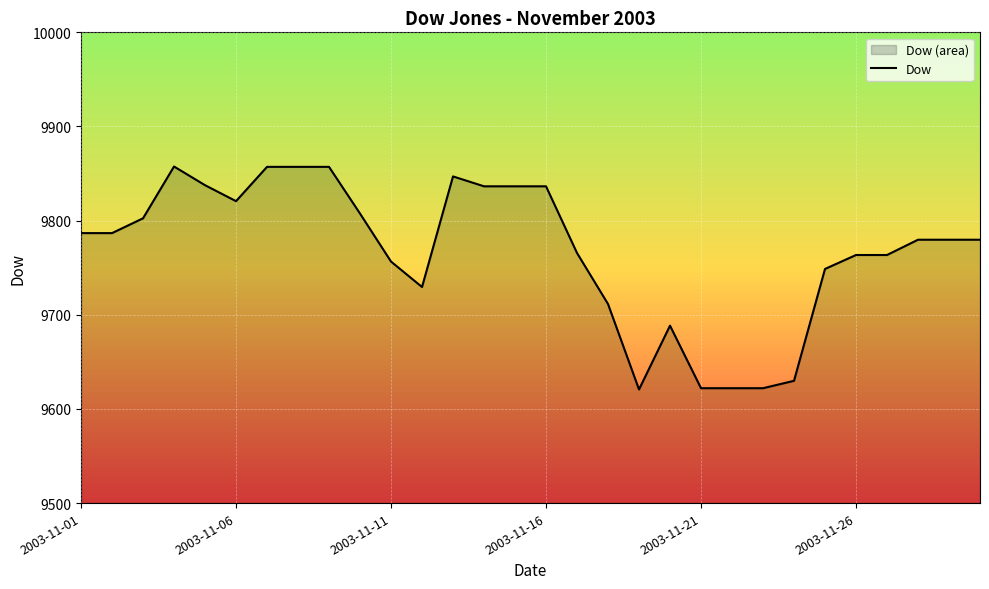

The chart shows a value of 9763.5 at 2003-11-26. True or false?

True